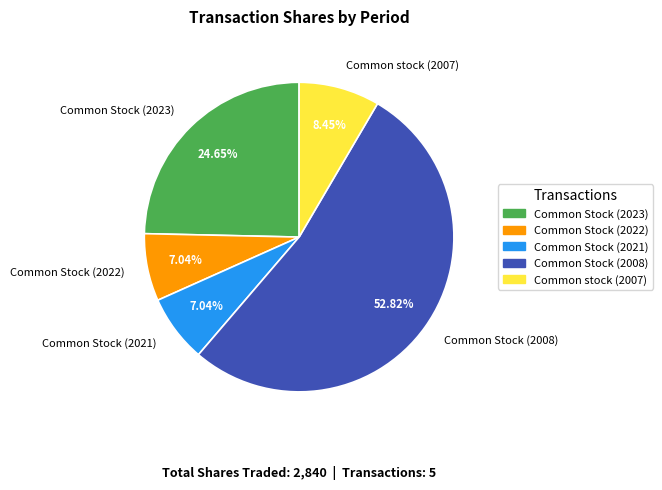

To the nearest percent, what portion does Common stock (2007) represent?

8%